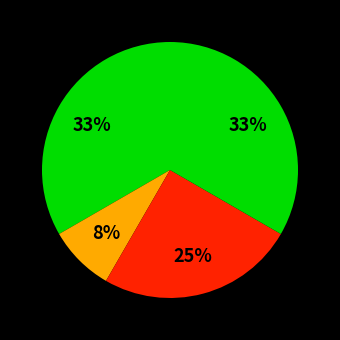

Does any single category account for the majority?

No